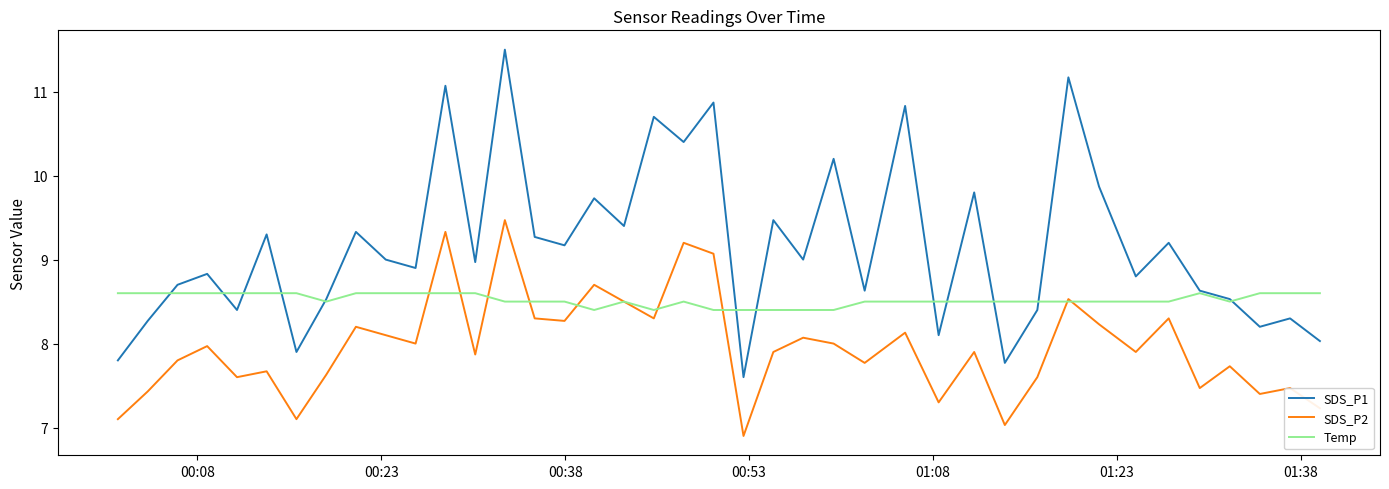

Which series has the widest spread of values?

SDS_P1